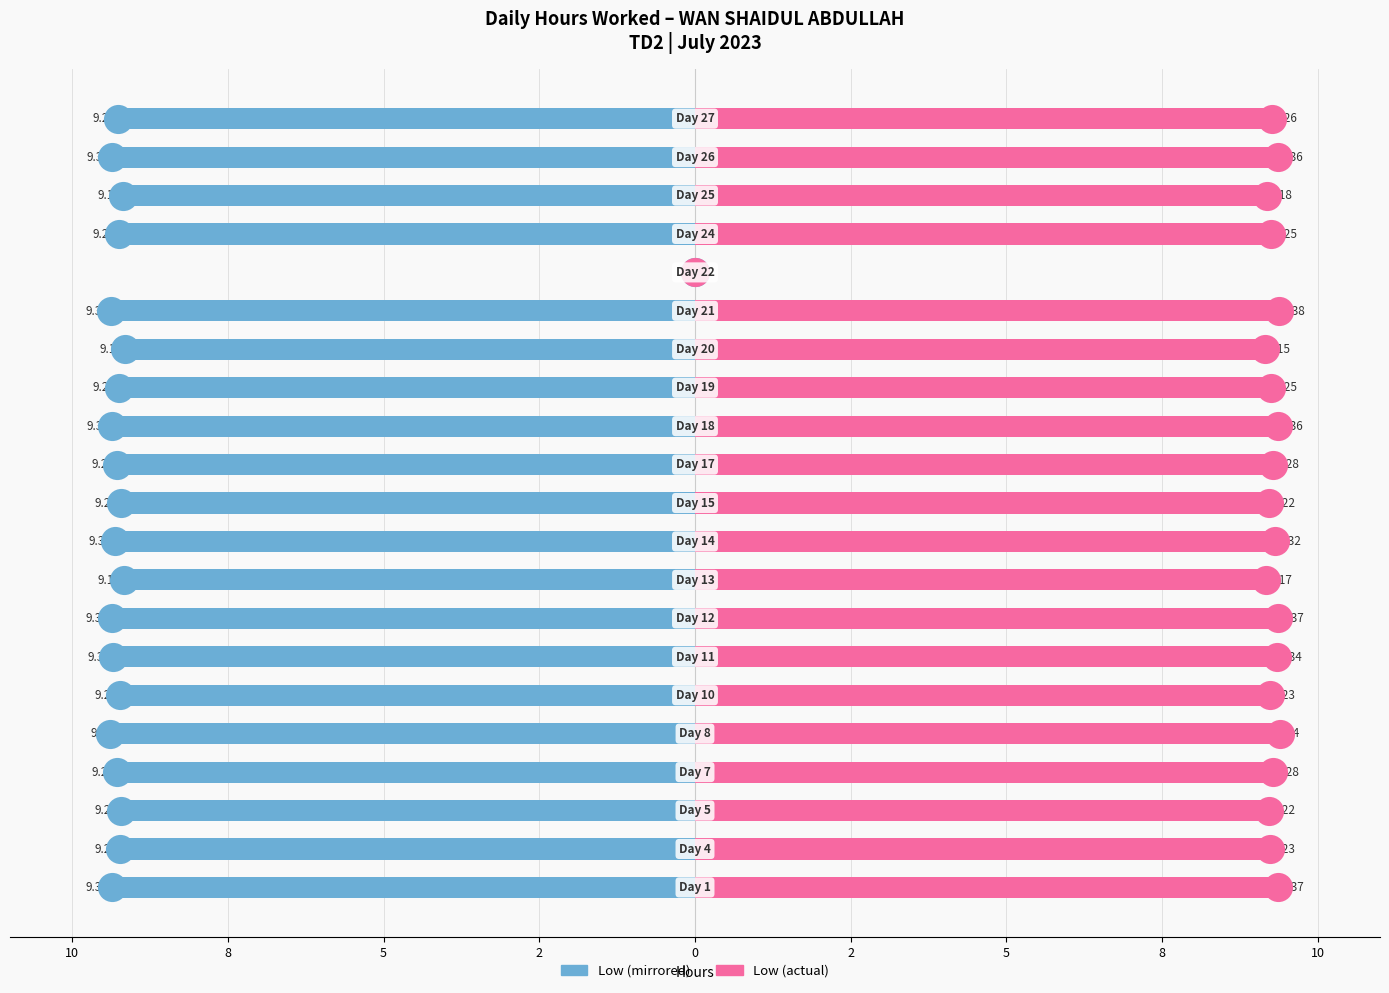

Which series has the largest Y range (max minus min)?

Low Hours (mirrored)